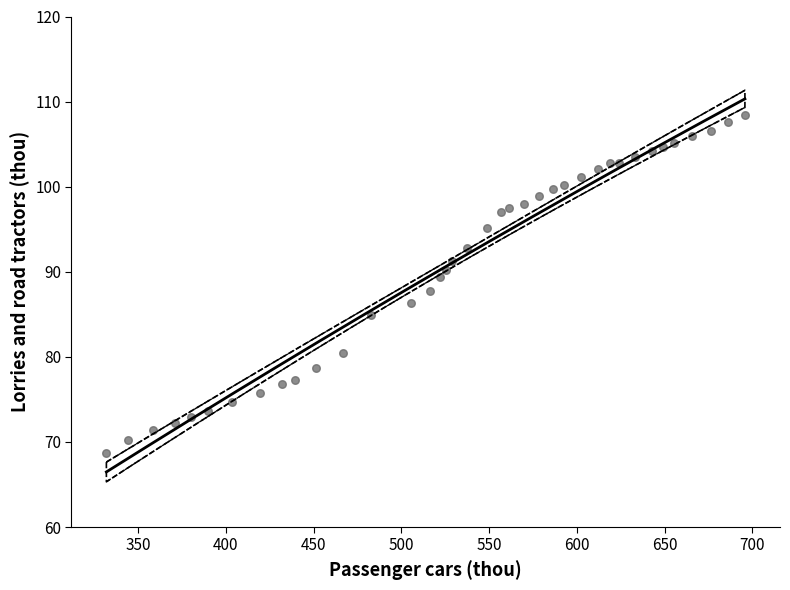

What is the range of Y values (max minus min)?

39.8